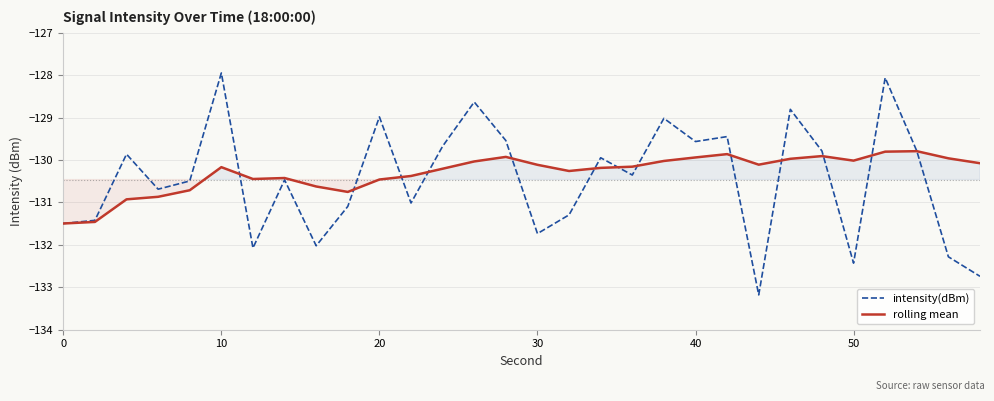

How many categories are shown in the chart?

30